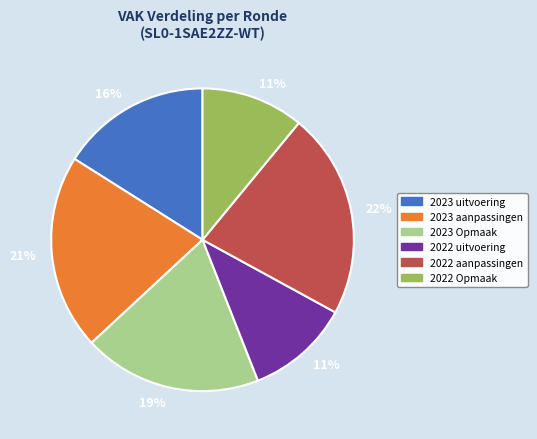

Is there any slice that represents more than half of the pie?

No